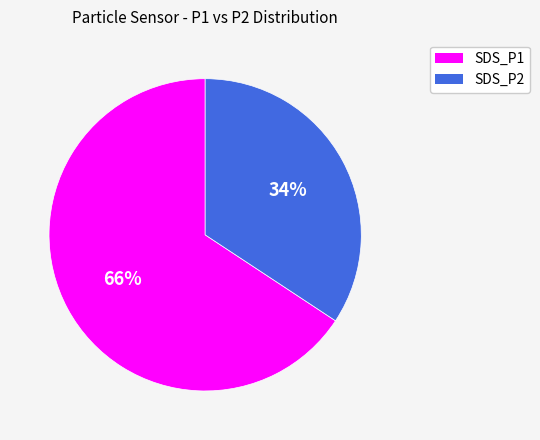

To the nearest percent, what percentage of the pie is SDS_P1?

66%